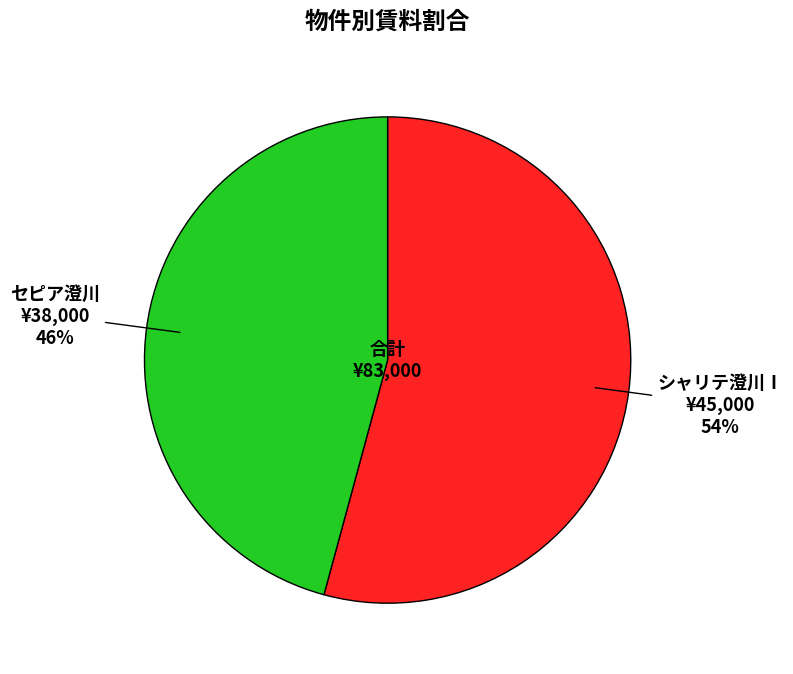

Do セピア澄川 and シャリテ澄川Ⅰ together represent more than half of the pie?

Yes